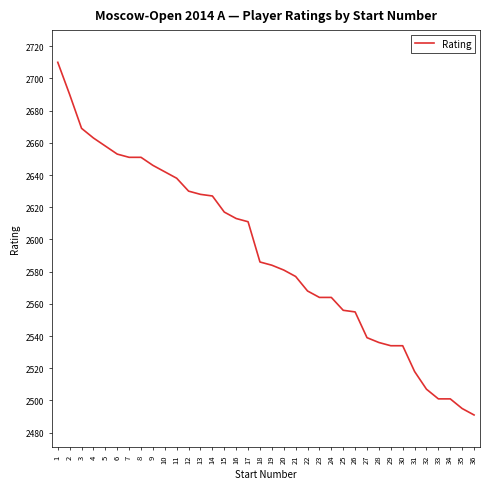

Read the value at 17, to the nearest 10.

2610